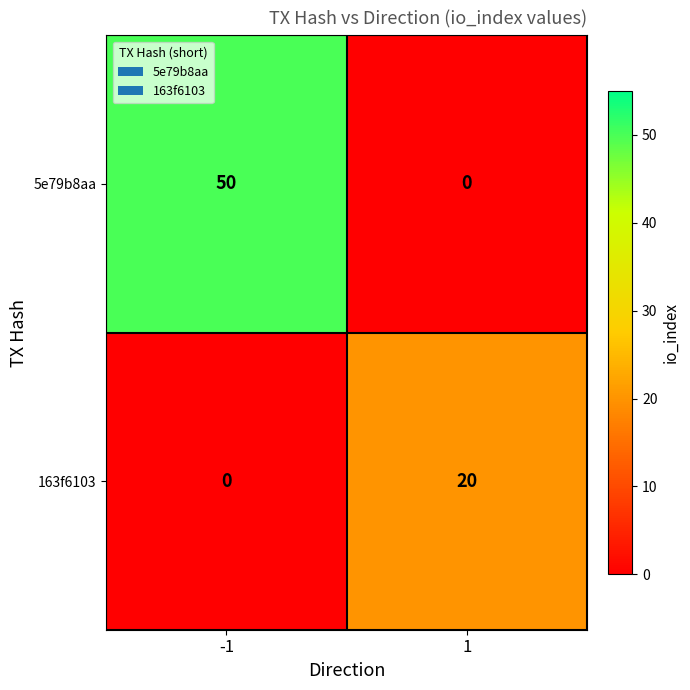

What is the total value across all series at -1?

50